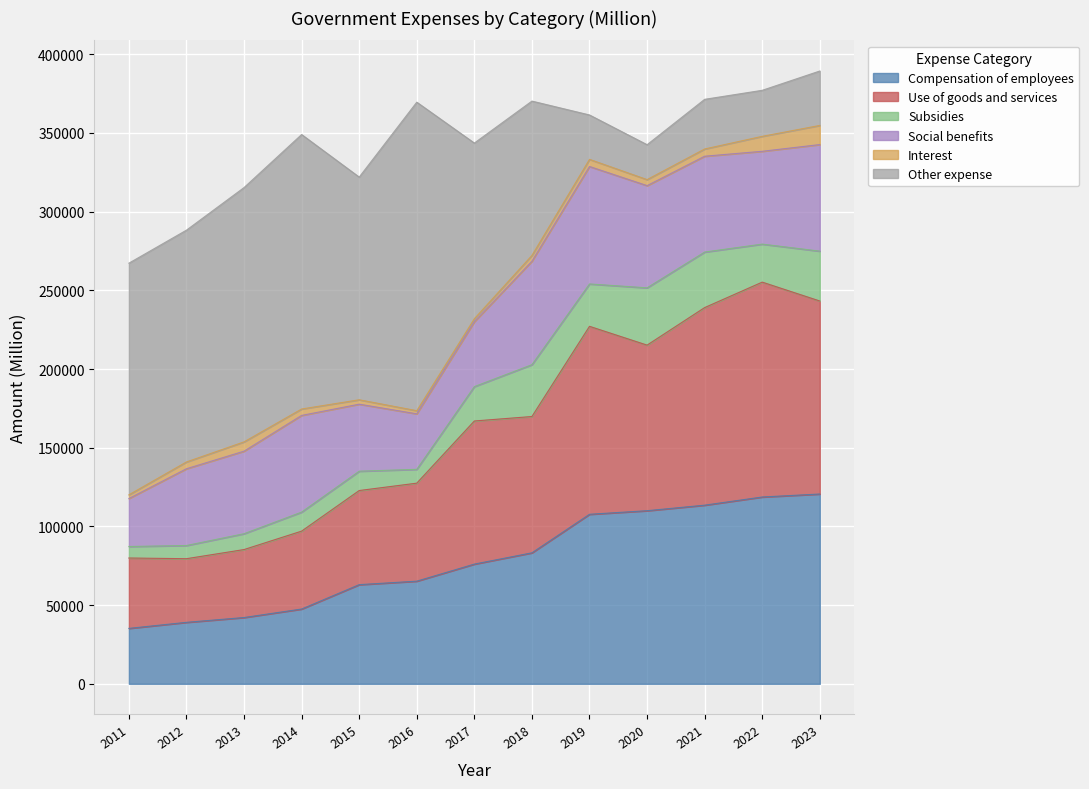

At which label does Interest reach its peak?

2023